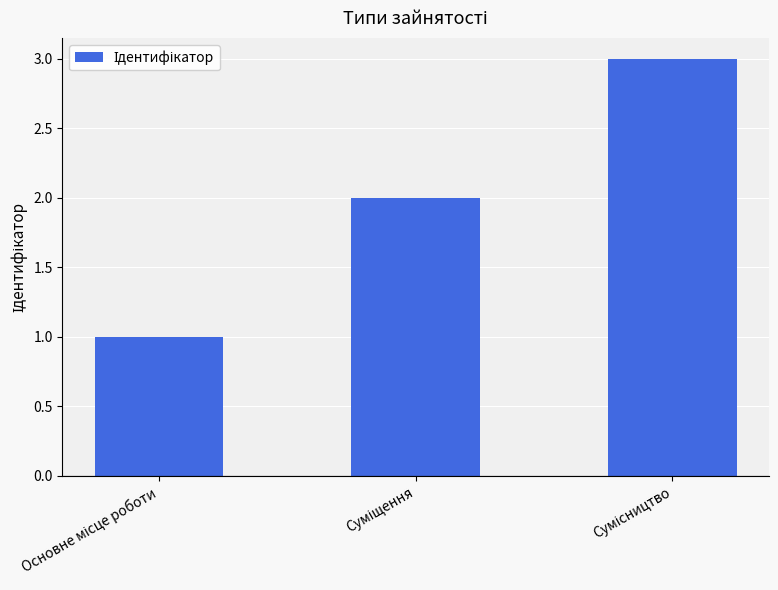

What is the greatest value displayed?

3